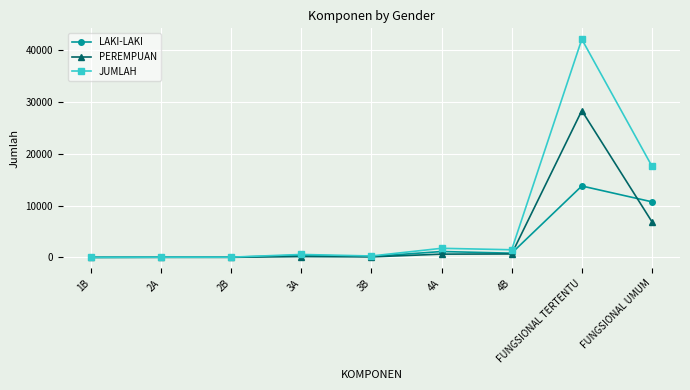

What is the maximum value for PEREMPUAN?

28340